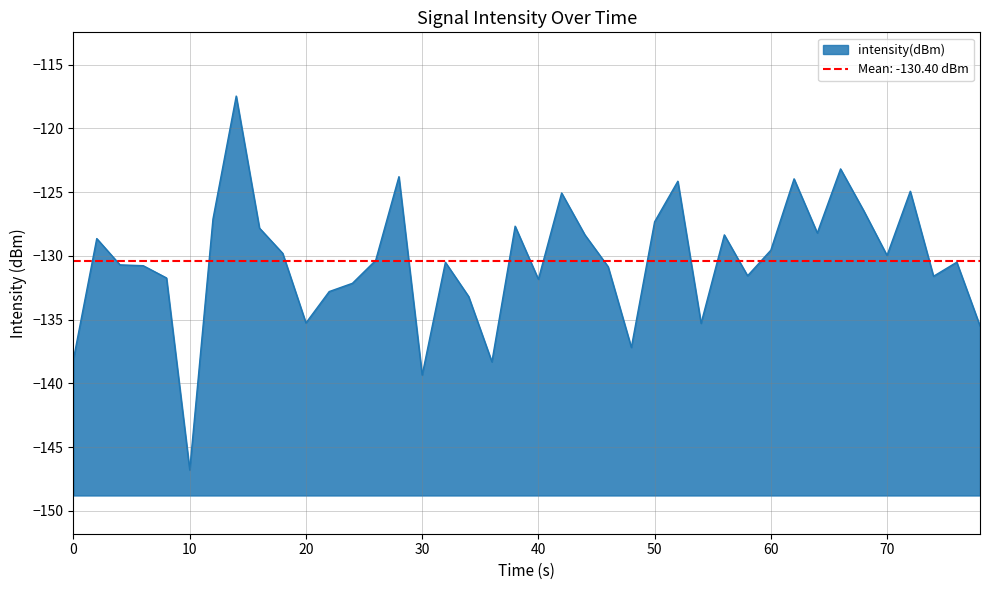

At which label does intensity(dBm) reach its minimum?

10